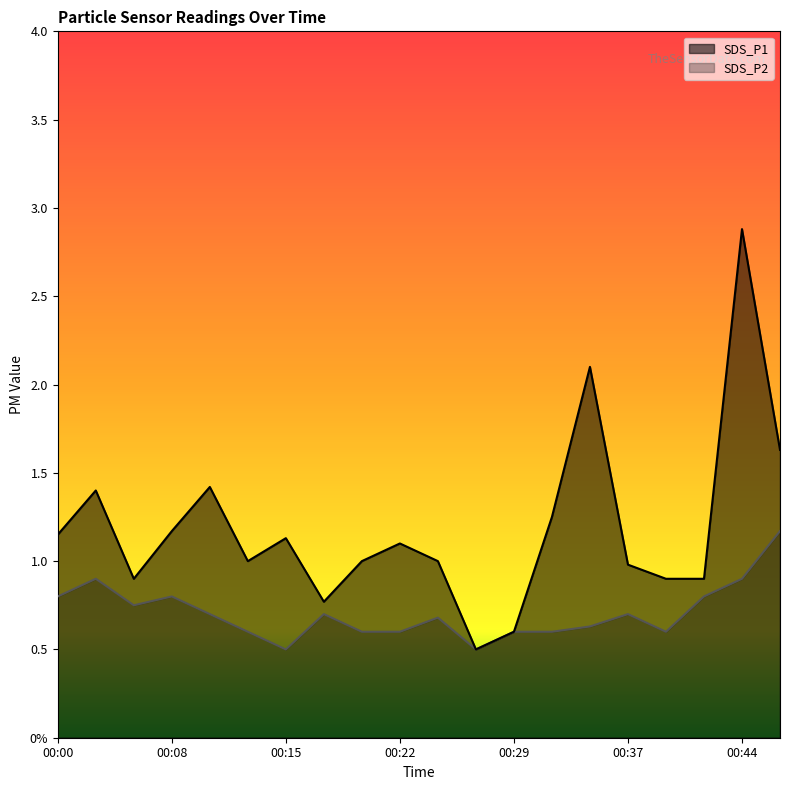

Where is the first local maximum for SDS_P2?

00:03